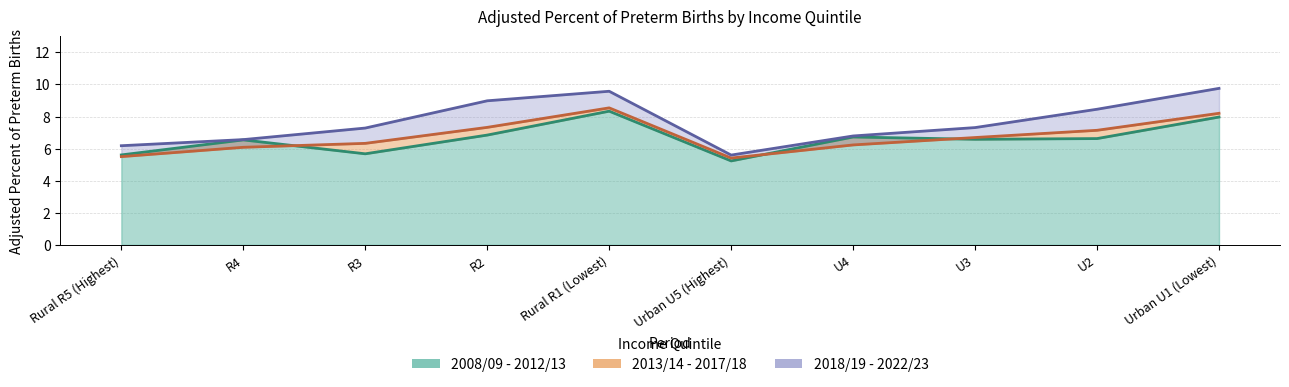

How many lines are shown in the chart?

3